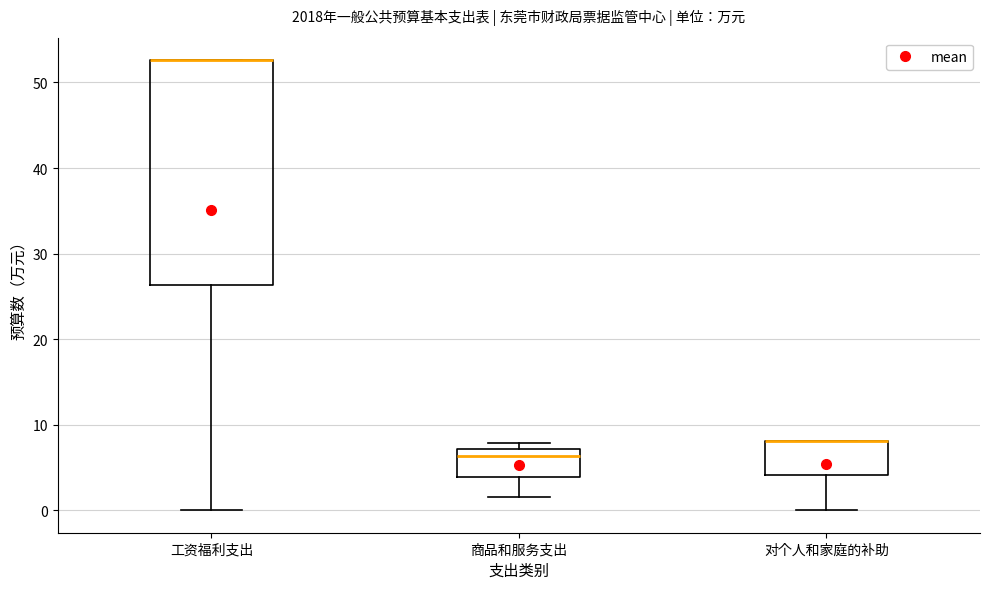

Reading left to right, read every box against the y-axis: the position of its median line, the range the box covers, and the ends of its whiskers. The values are not printed on the chart, so give them approximately, as read against the axis.

工资福利支出: median 53 (drawn on the box's upper edge), box 26 to 53, whiskers 0 to 53
商品和服务支出: median 6, box 4 to 7, whiskers 2 to 8
对个人和家庭的补助: median 8 (drawn on the box's upper edge), box 4 to 8, whiskers 0 to 8